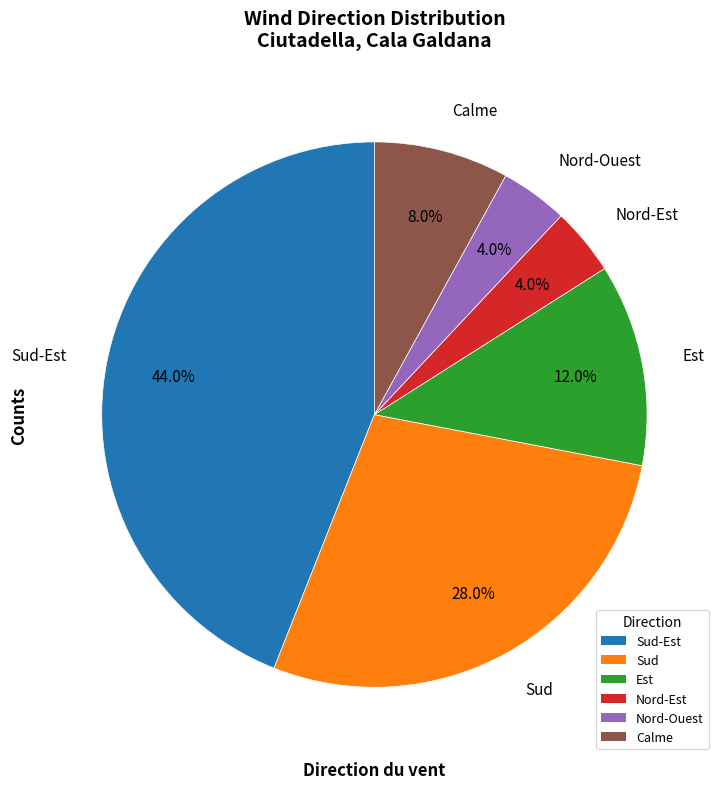

What portion of the pie excludes Calme?

92.0%